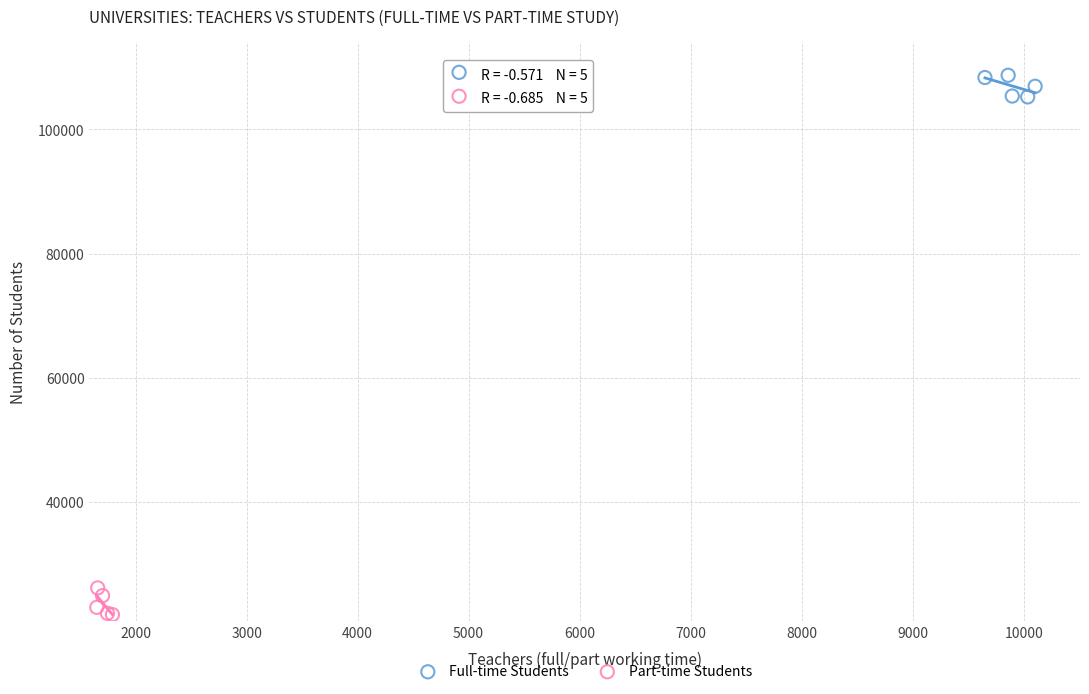

Which series reaches the minimum Y coordinate?

Part-time Students